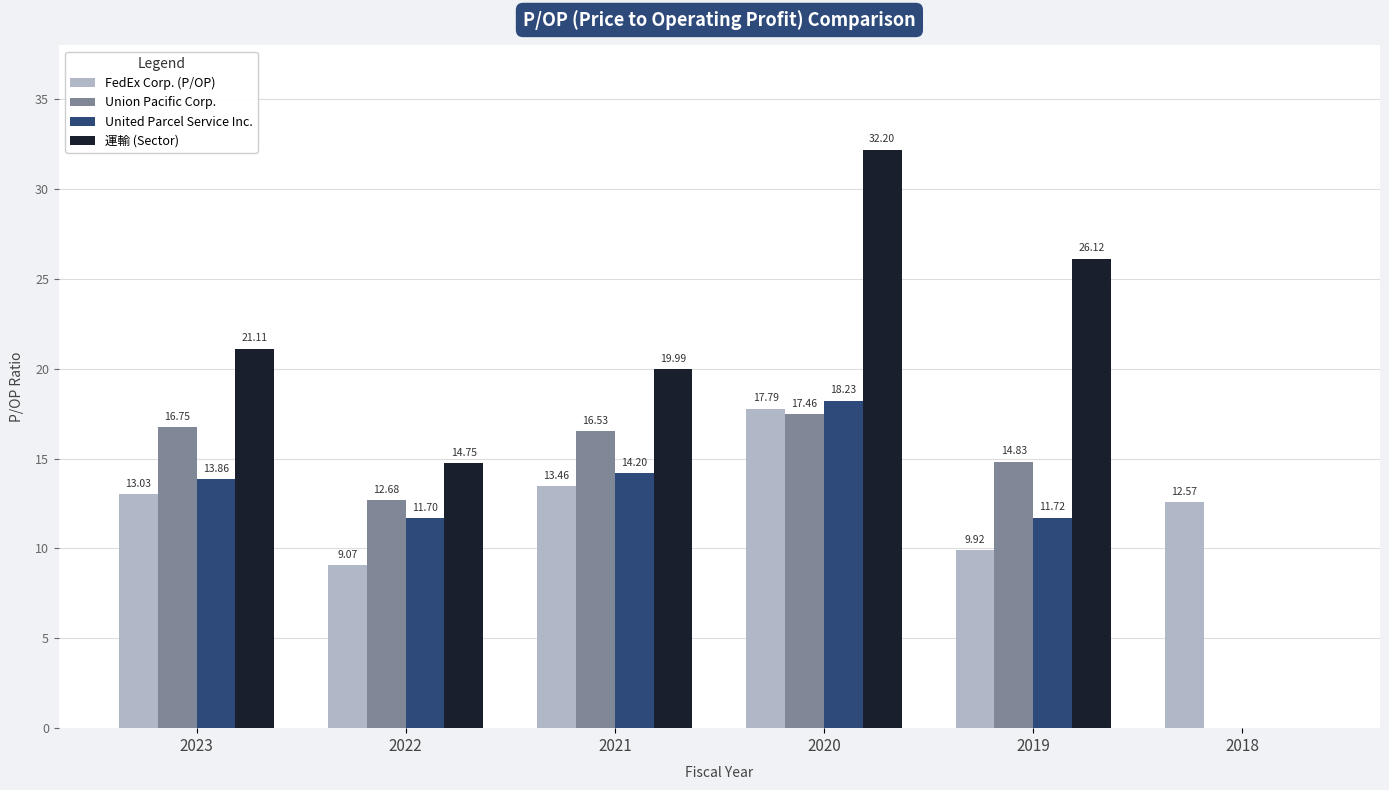

How many groups of bars are there?

6